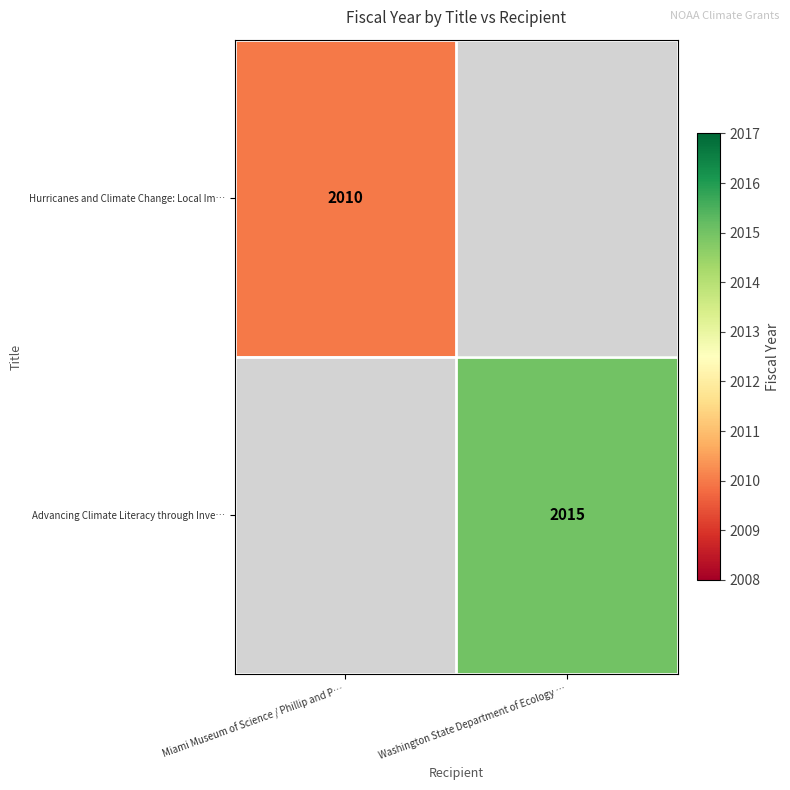

True or false: Hurricanes and Climate Change: Local Im… has a value of 552 at Miami Museum of Science / Phillip and P….

False